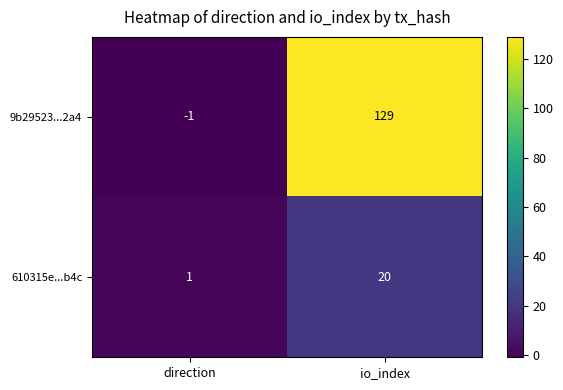

List the series in order of their overall mean, lowest first.

610315e...b4c, 9b29523...2a4